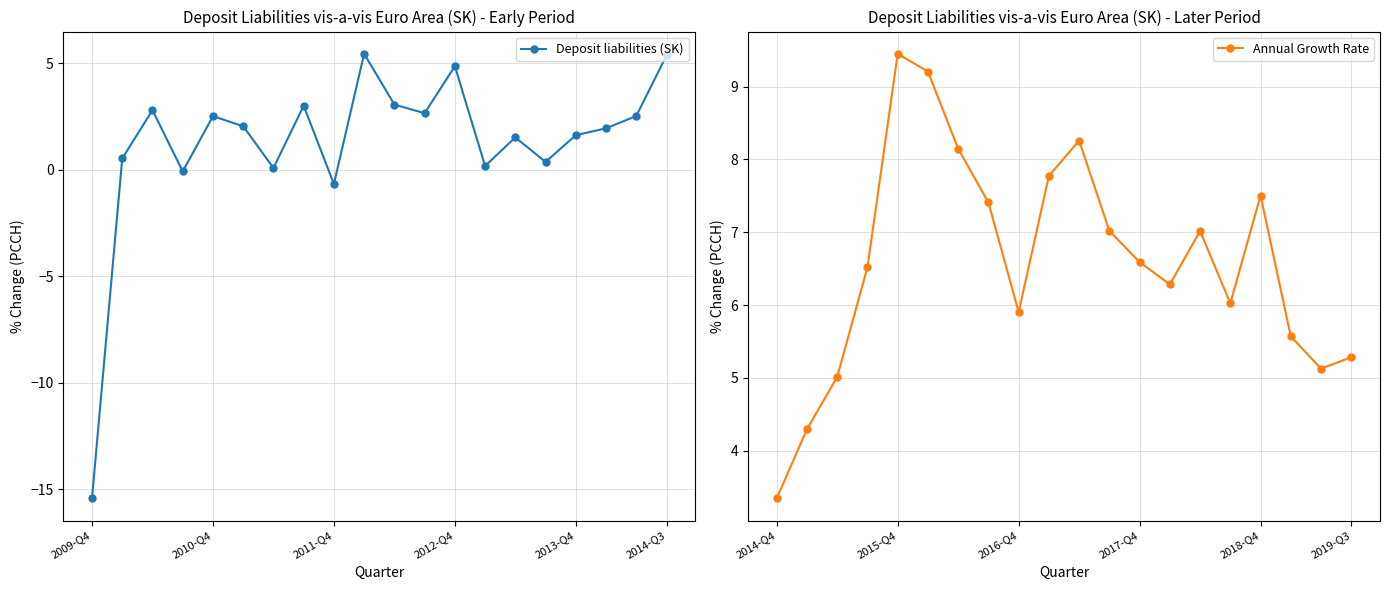

What is the minimum value shown in the chart?

-15.4